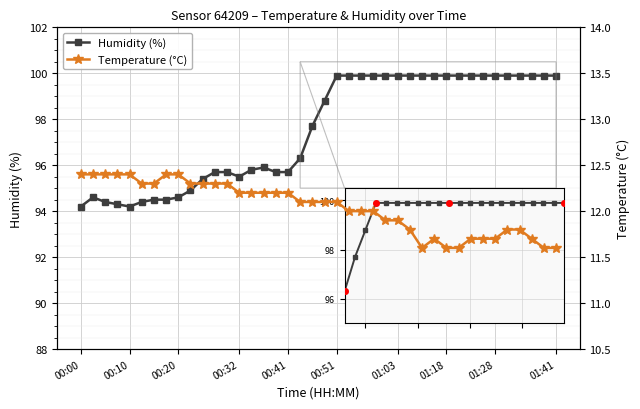

Which has a higher value, 39 or 32?

39